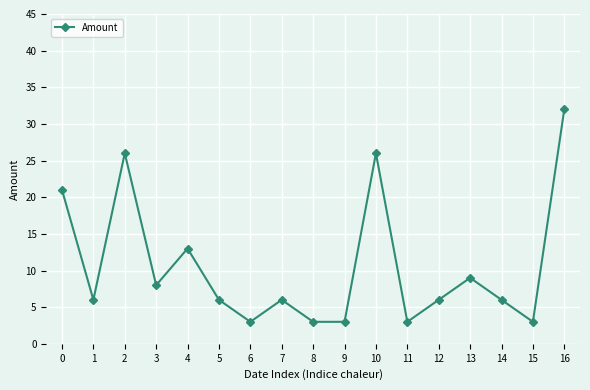

True or false: the data shows 8 at 0.

False